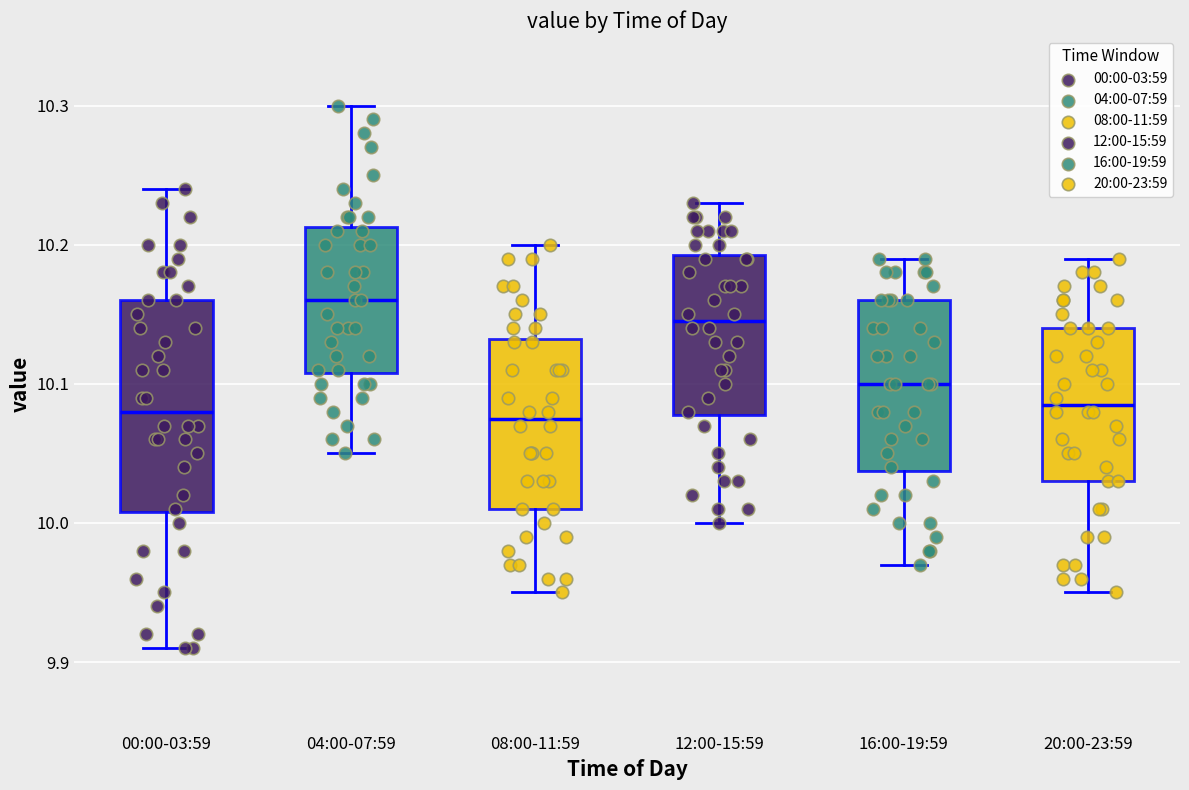

Which box has the highest median line?

04:00-07:59